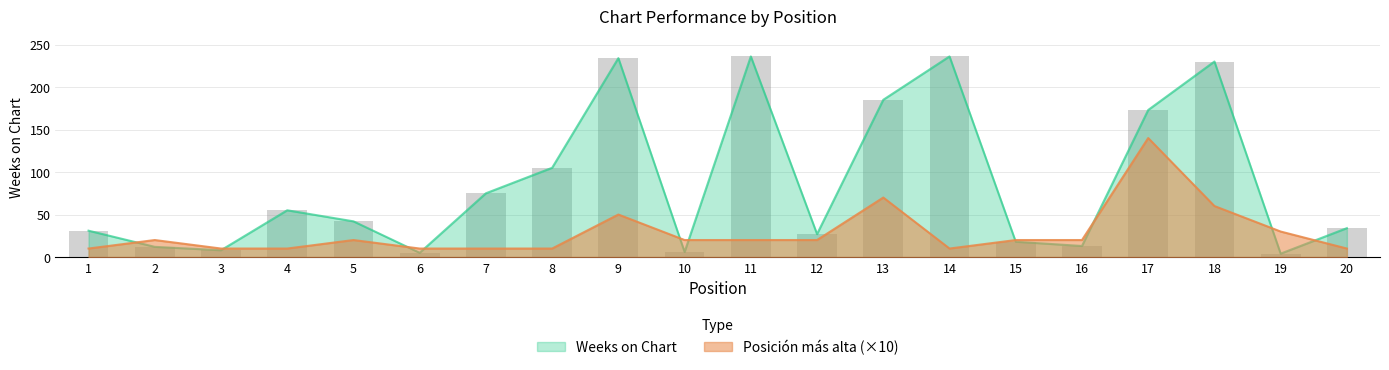

Is it true that Posición más alta equals 20 at 10?

True